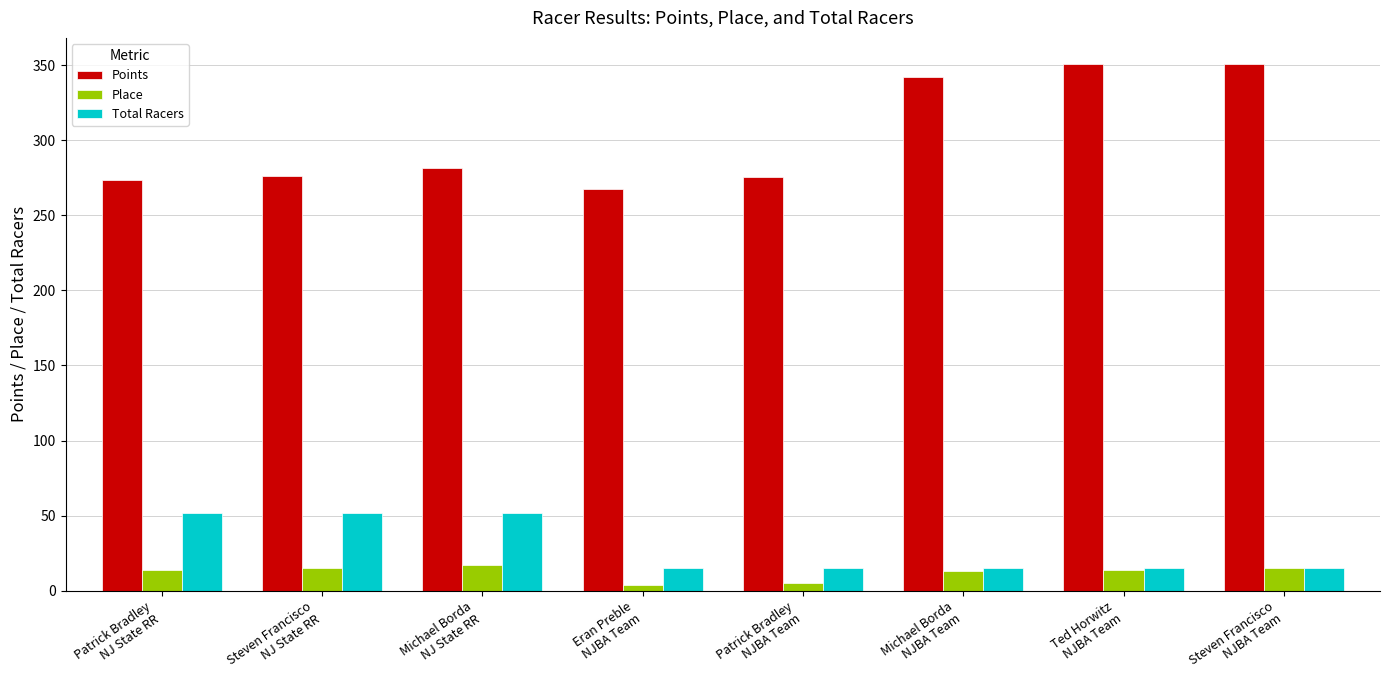

What is the label of the 5th bar from the left?

Patrick Bradley
NJBA Team